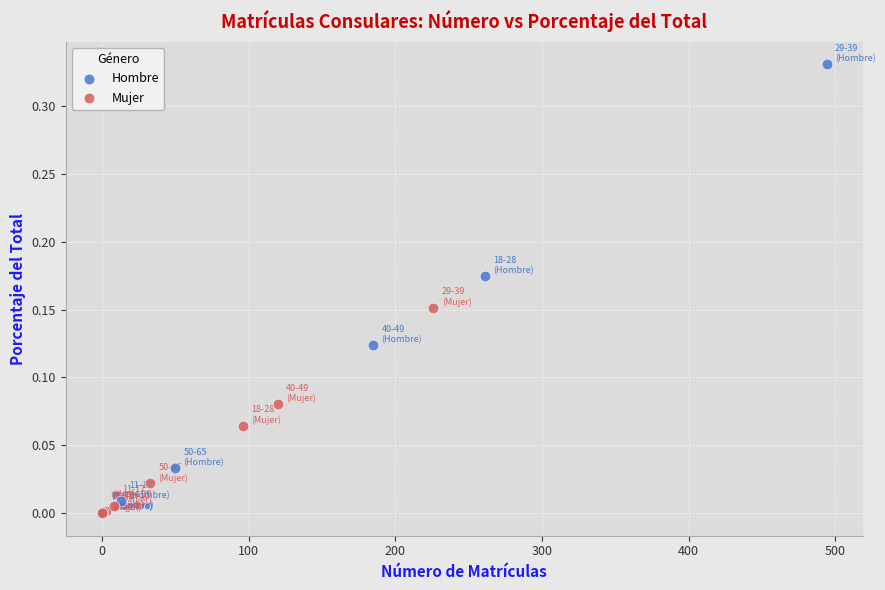

Which series has the largest Y range (max minus min)?

Hombre